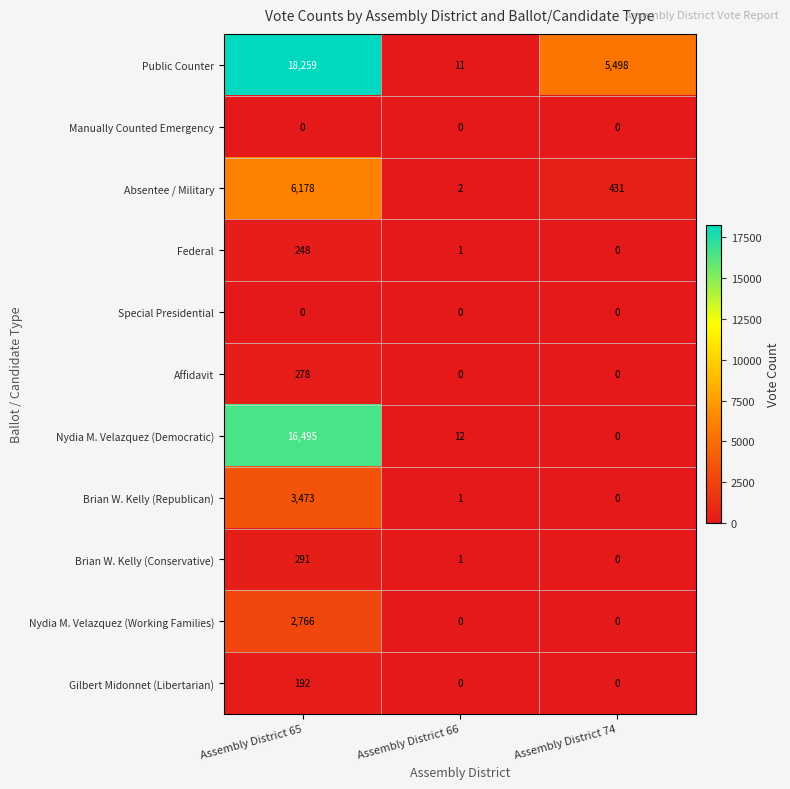

Count the number of categories in the chart.

3